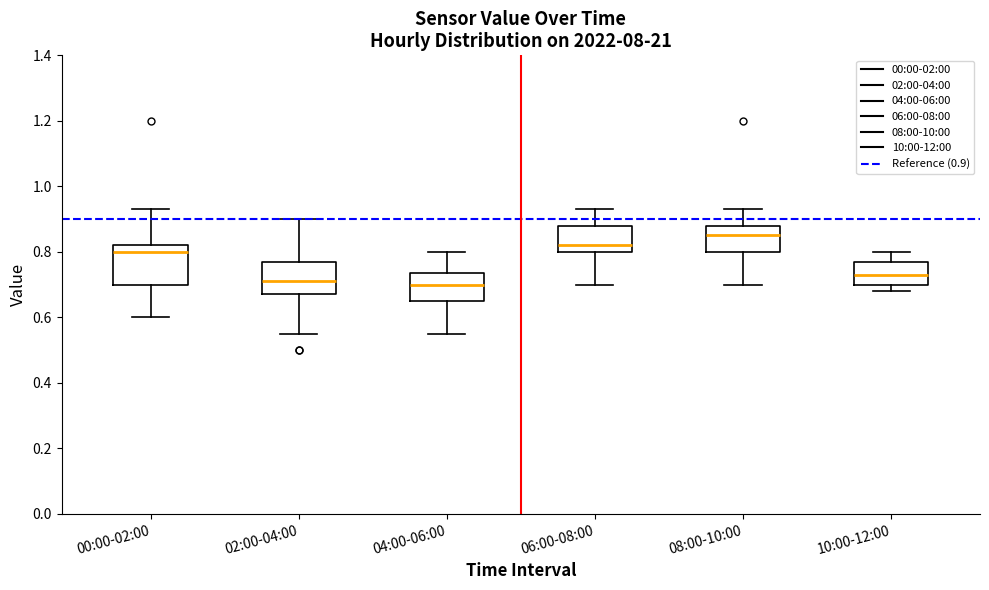

Where does the lower whisker of the box for 08:00-10:00 end on the y-axis? The values are not printed on the chart, so give them approximately, as read against the axis.

0.70